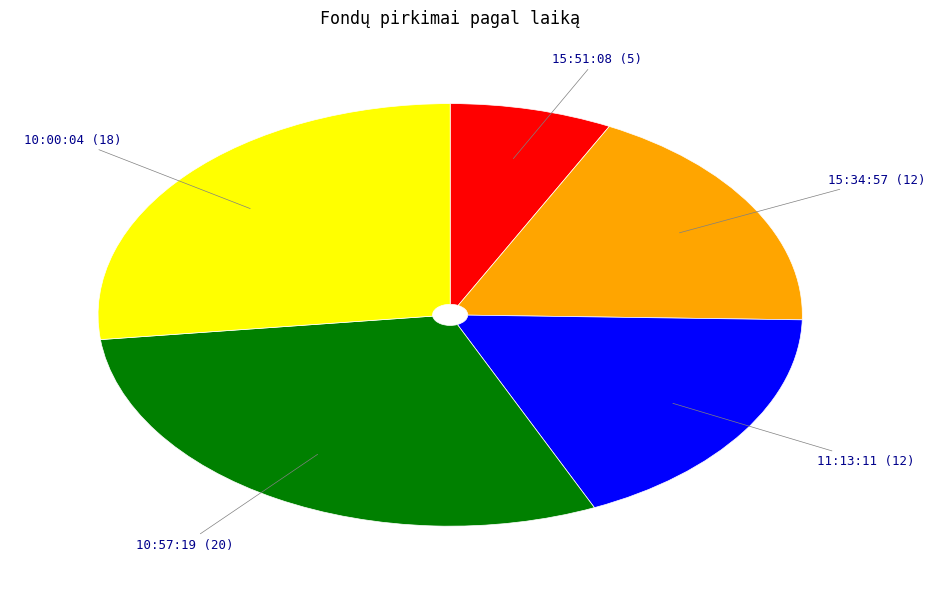

Is there any slice that represents more than half of the pie?

No